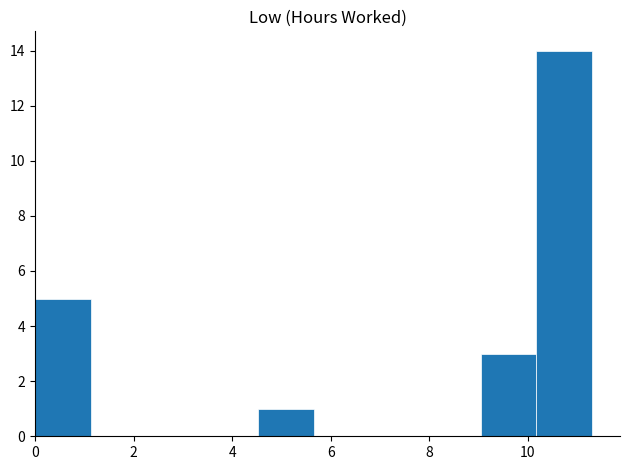

Reading left to right, list every bar in this chart as the range it spans on the x-axis followed by its height. Neither the bar edges nor the heights are printed on the chart, so give them approximately, as read against the axes.

0.0 to 1.2: 5
1.2 to 2.2: 0
2.2 to 3.4: 0
3.4 to 4.6: 0
4.6 to 5.6: 1
5.6 to 6.8: 0
6.8 to 8.0: 0
8.0 to 9.0: 0
9.0 to 10.2: 3
10.2 to 11.4: 14